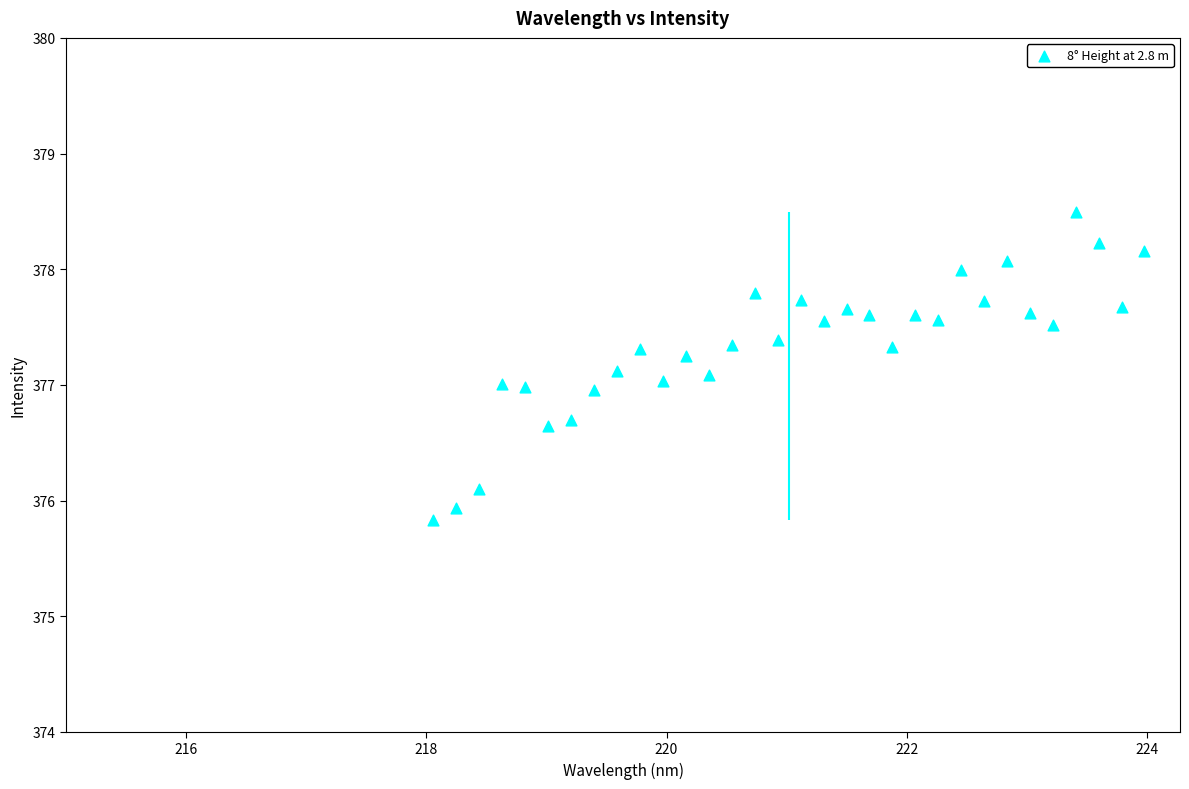

What is the range of X values (max minus min)?

5.9